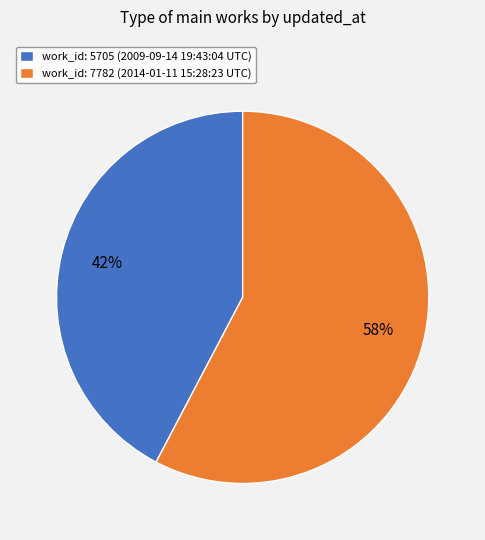

The work_id: 5705 (2009-09-14 19:43:04 UTC) slice represents 49% of the pie. True or false?

False